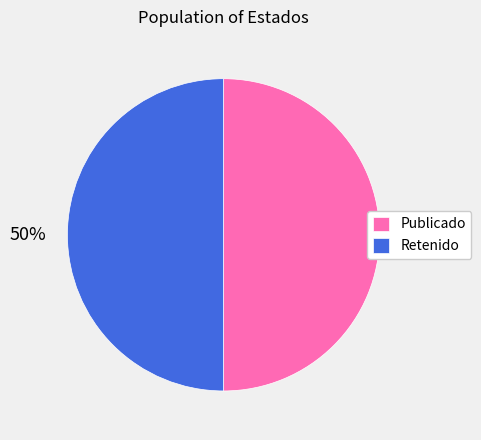

To the nearest percent, what percentage of the pie is Retenido?

50%